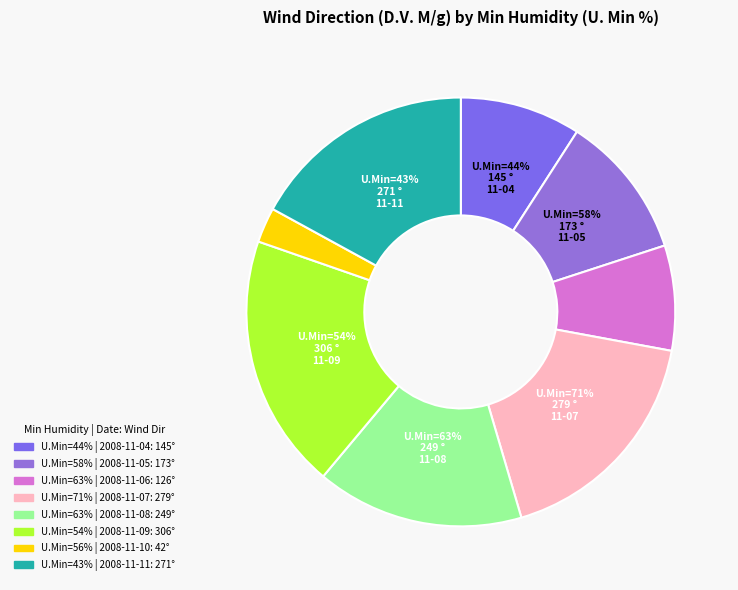

Count the number of slices in the pie.

8